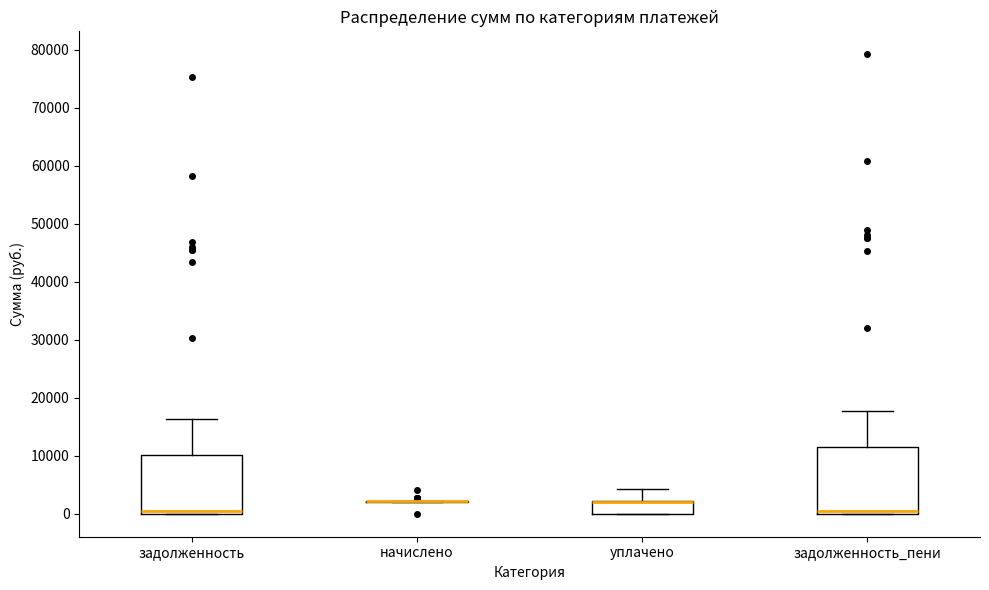

Which box is the tallest, from its lower edge to its upper edge?

задолженность_пени